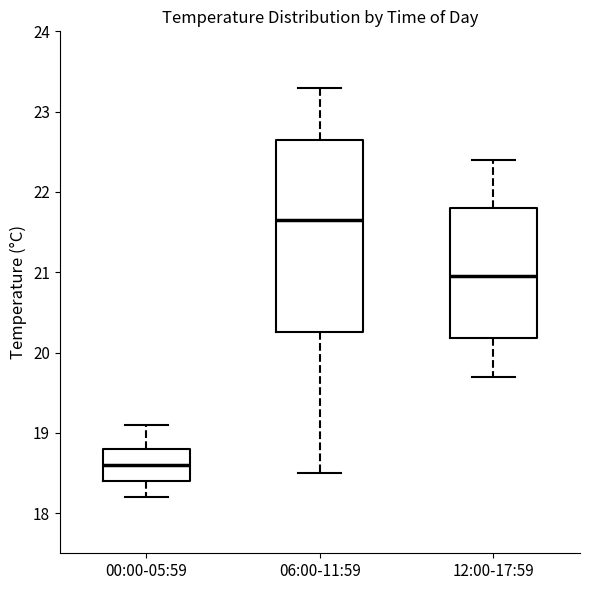

Reading left to right, transcribe this box plot: for each box, give where its median line is, the range the box spans, and where its two whiskers end, as read against the y-axis. The values are not printed on the chart, so give them approximately, as read against the axis.

00:00-05:59: median 18.6, box 18.4 to 18.8, whiskers 18.2 to 19.1
06:00-11:59: median 21.7, box 20.3 to 22.7, whiskers 18.5 to 23.3
12:00-17:59: median 21.0, box 20.2 to 21.8, whiskers 19.7 to 22.4